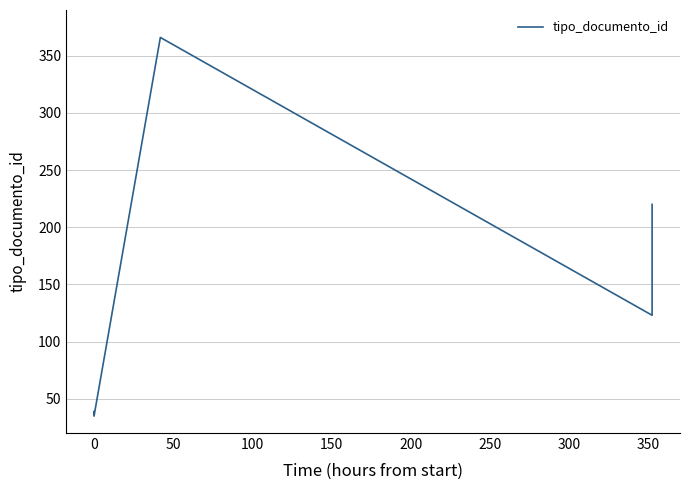

How many interior local peaks (higher than both neighbors) does the data have?

2